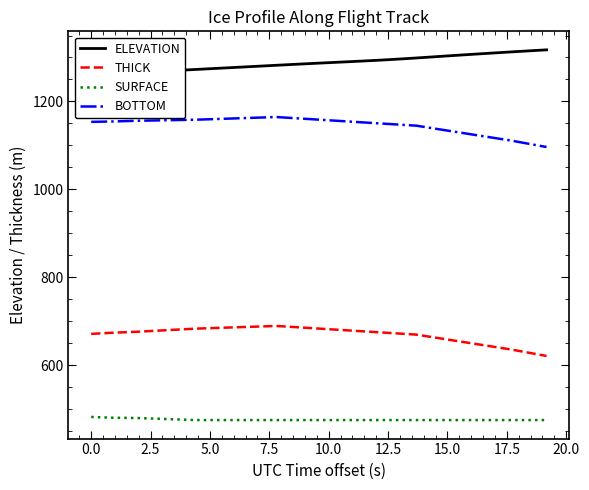

At how many categories does at least one series exceed 614?

40